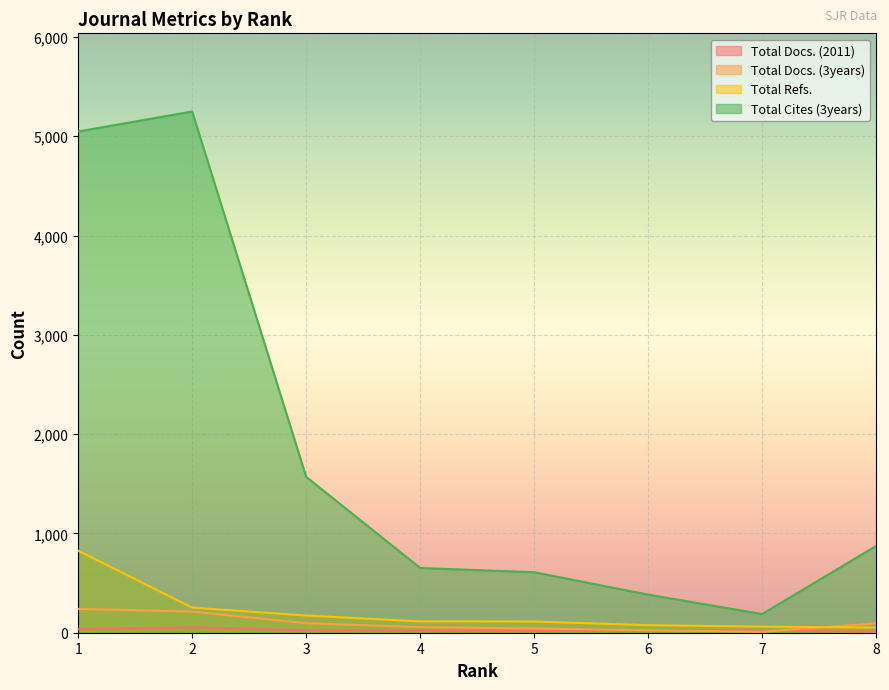

At which category does the chart reach its peak across all series?

2